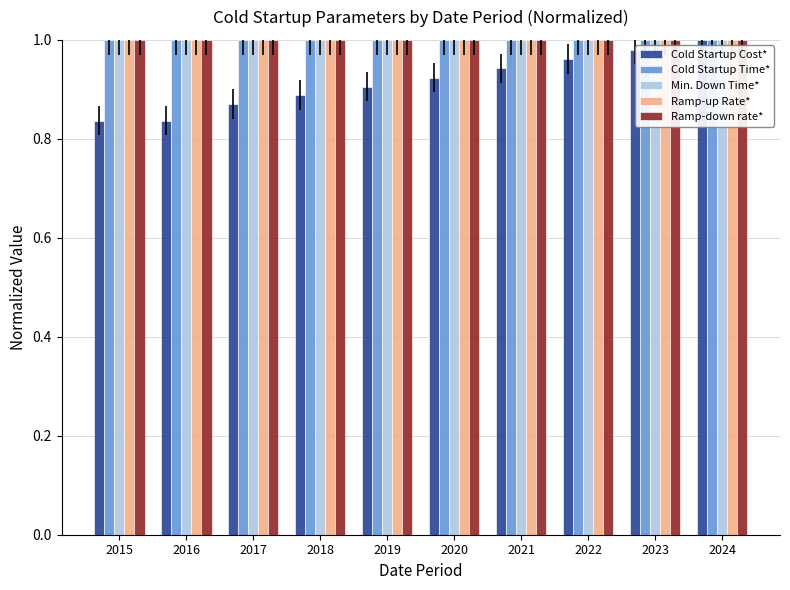

What is the sum of the Min. Down Time* values at 2019 and 2017?

2.0